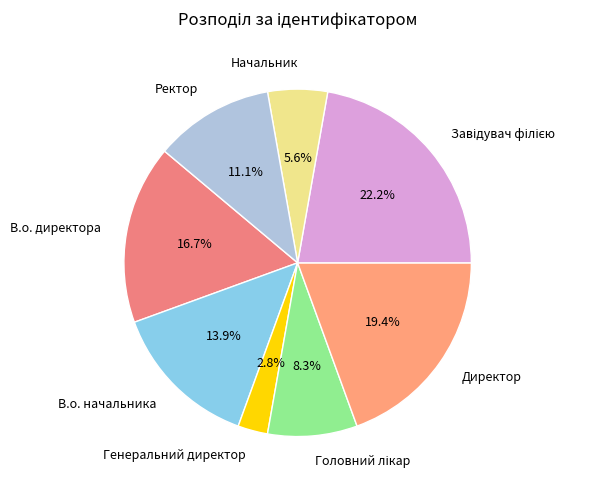

How much of the chart is everything except Ректор?

88.9%